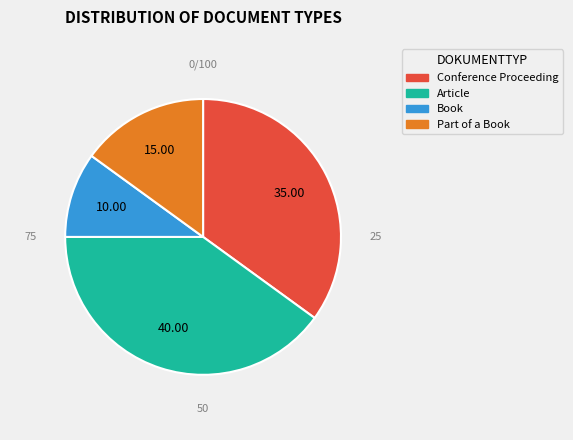

How many segments does this pie chart have?

4